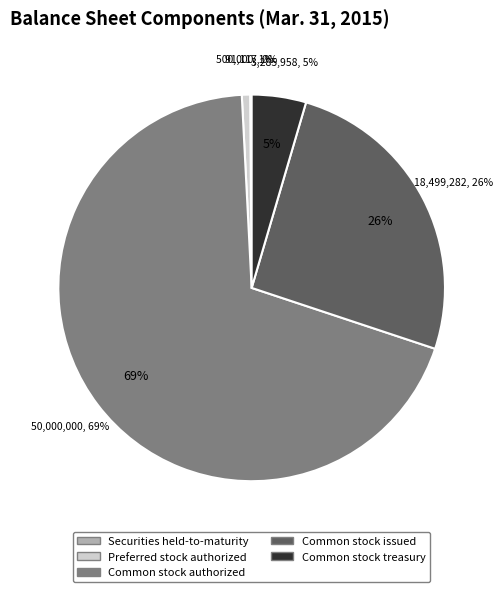

Between Common stock issued and Securities held-to-maturity, which is larger?

Common stock issued